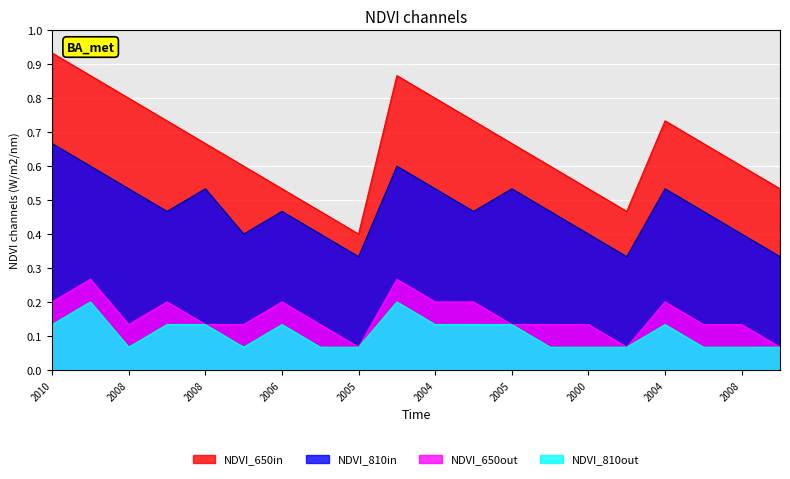

List the labels in order of NDVI_810out value, smallest first.

2008, 2003, 2008, 2005, 1999, 2000, 1998, 2003, 2008, 1996, 2010, 2006, 2008, 2006, 2004, 2007, 2005, 2004, 2003, 2007